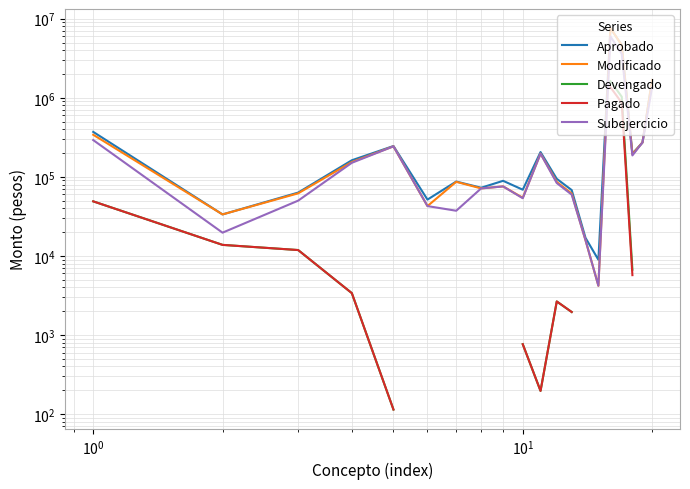

Rank the series at $\mathdefault{10^{1}}$ from lowest to highest value.

Devengado, Pagado, Subejercicio, Modificado, Aprobado